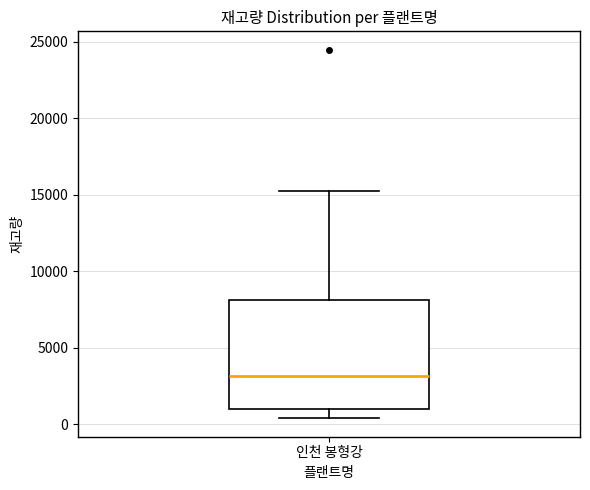

Read this box plot against the y-axis: the position of the median line, the range covered by the box, and the ends of both whiskers. The values are not printed on the chart, so give them approximately, as read against the axis.

median 3000, box 1000 to 8000, whiskers 500 to 15500